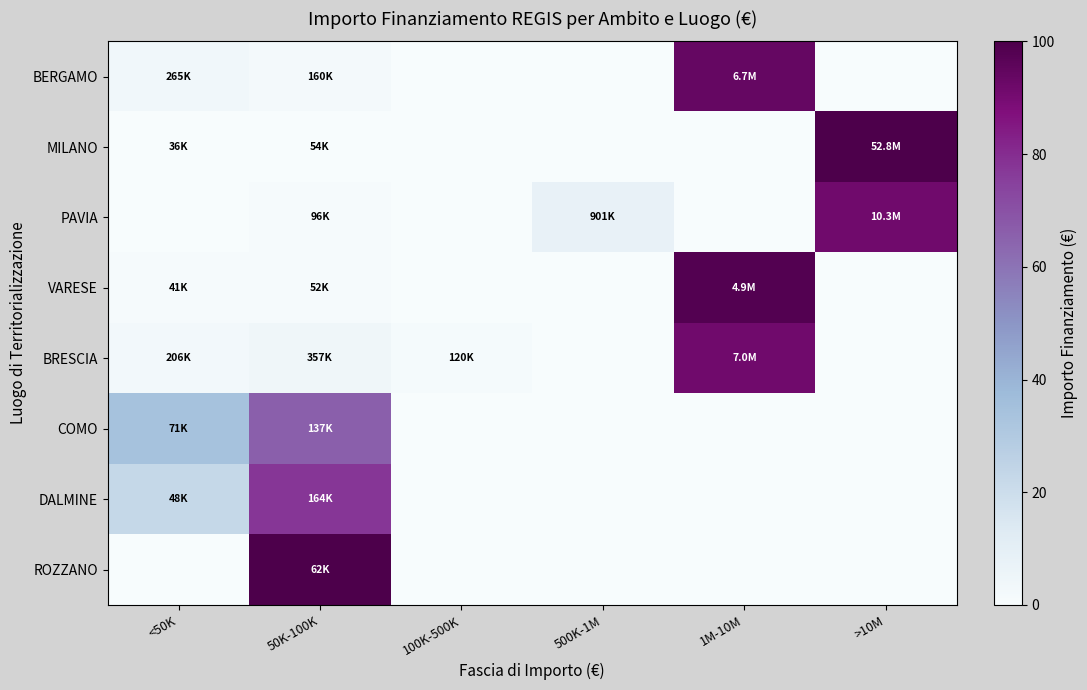

At how many categories does at least one series exceed 0?

6